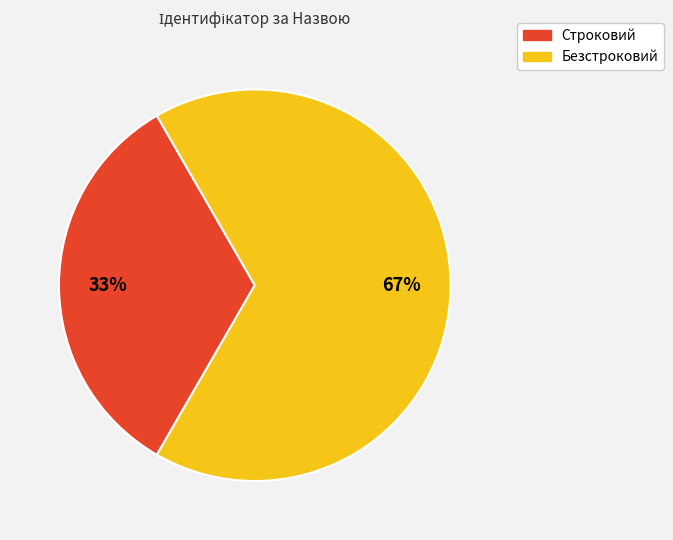

Is Строковий the majority of the pie?

No